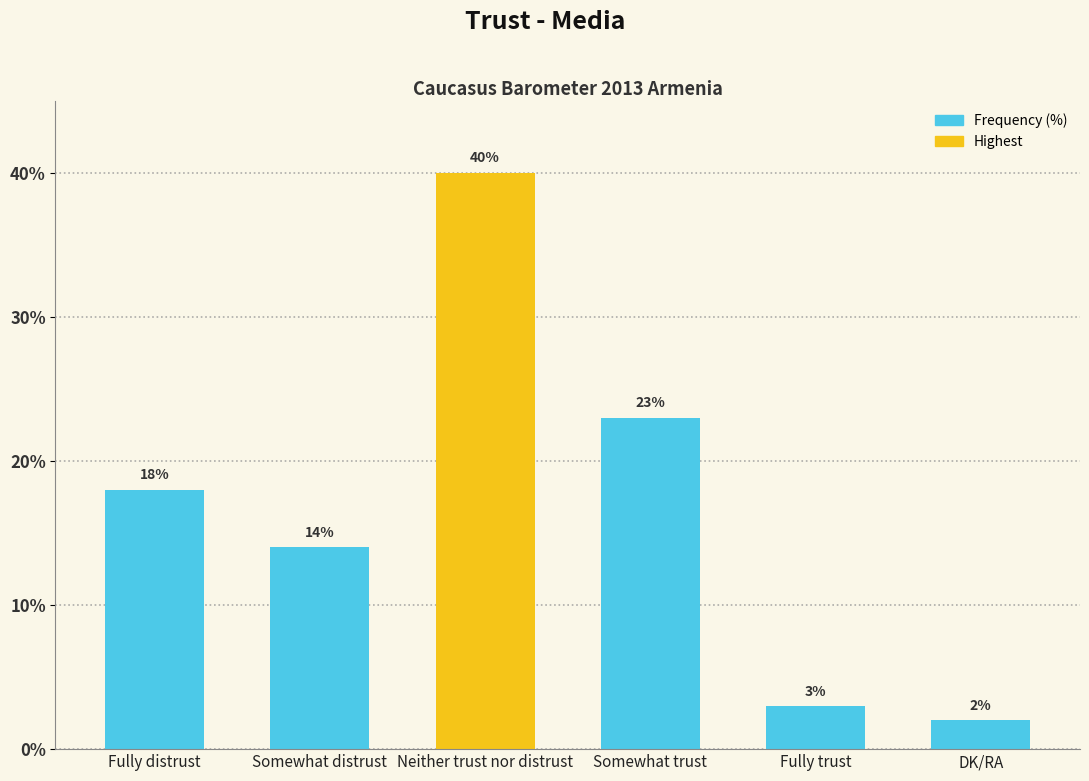

Reading right to left, what are all the values shown in this chart?

DK/RA=2	Fully trust=3	Somewhat trust=23	Neither trust nor distrust=40	Somewhat distrust=14	Fully distrust=18